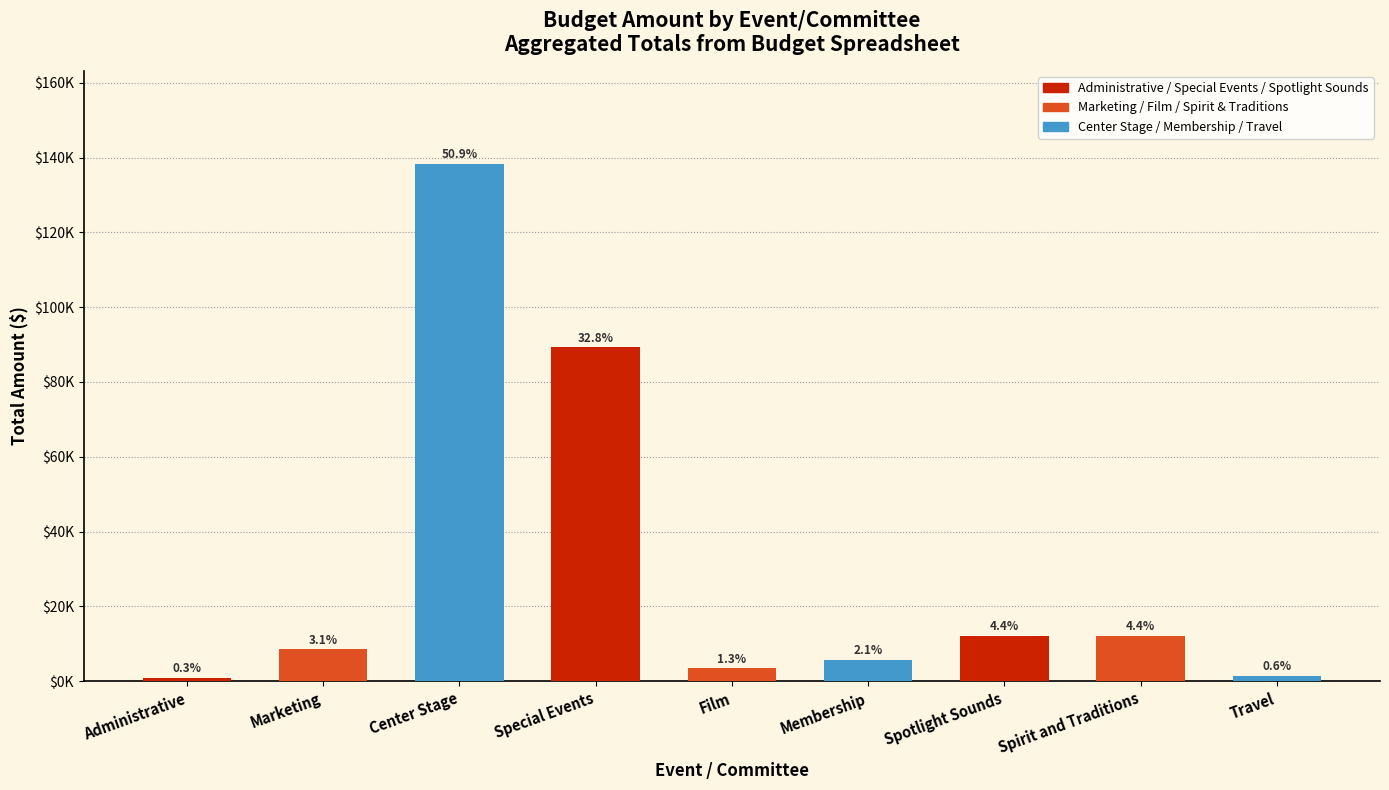

What is the difference between the values at Film and Membership?

2272.8